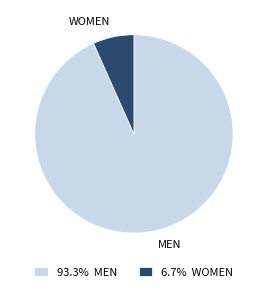

How many slices are in this pie chart?

2